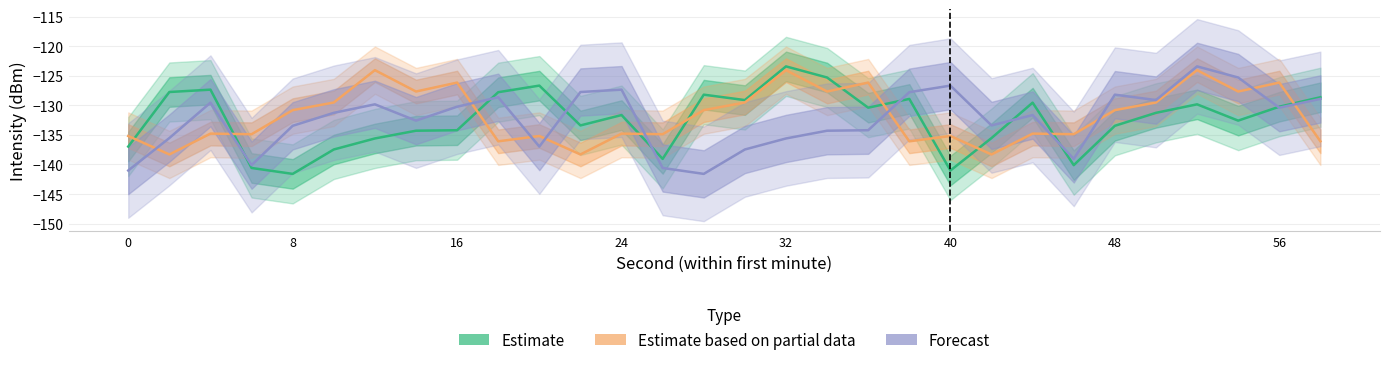

Count the number of data series in this chart.

3